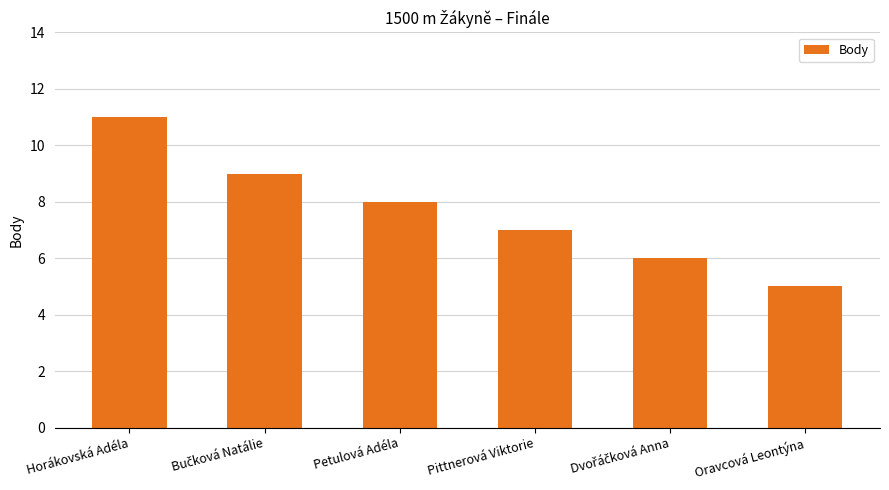

True or false: the data shows 8 at Petulová Adéla.

True